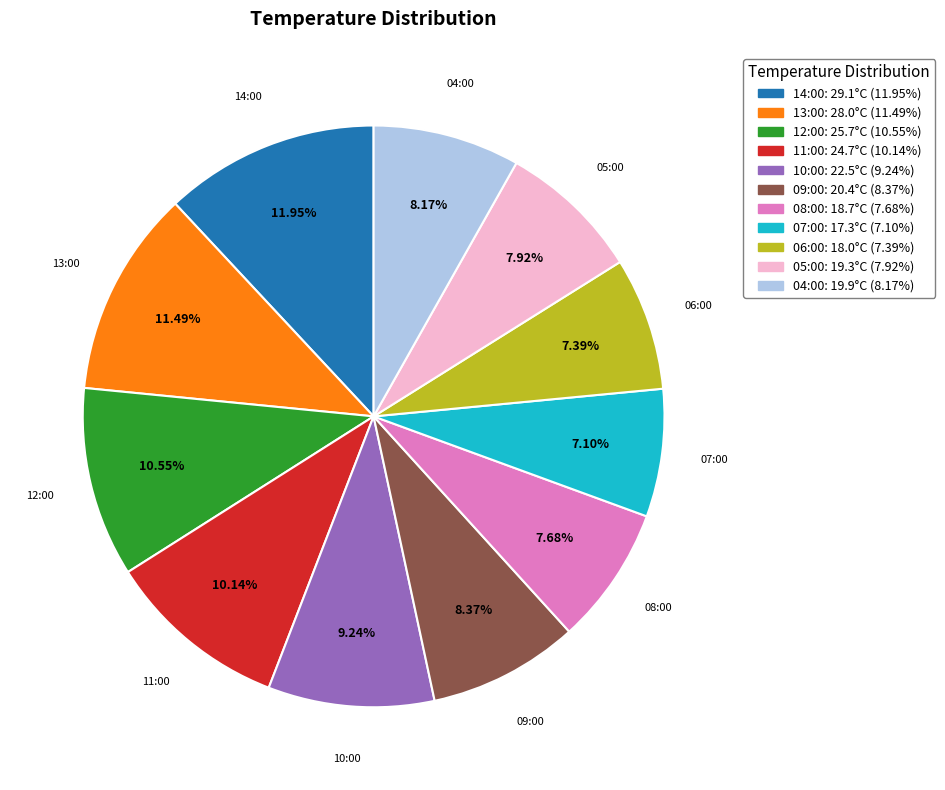

What is the total percentage of 11:00 and 10:00?

19.4%